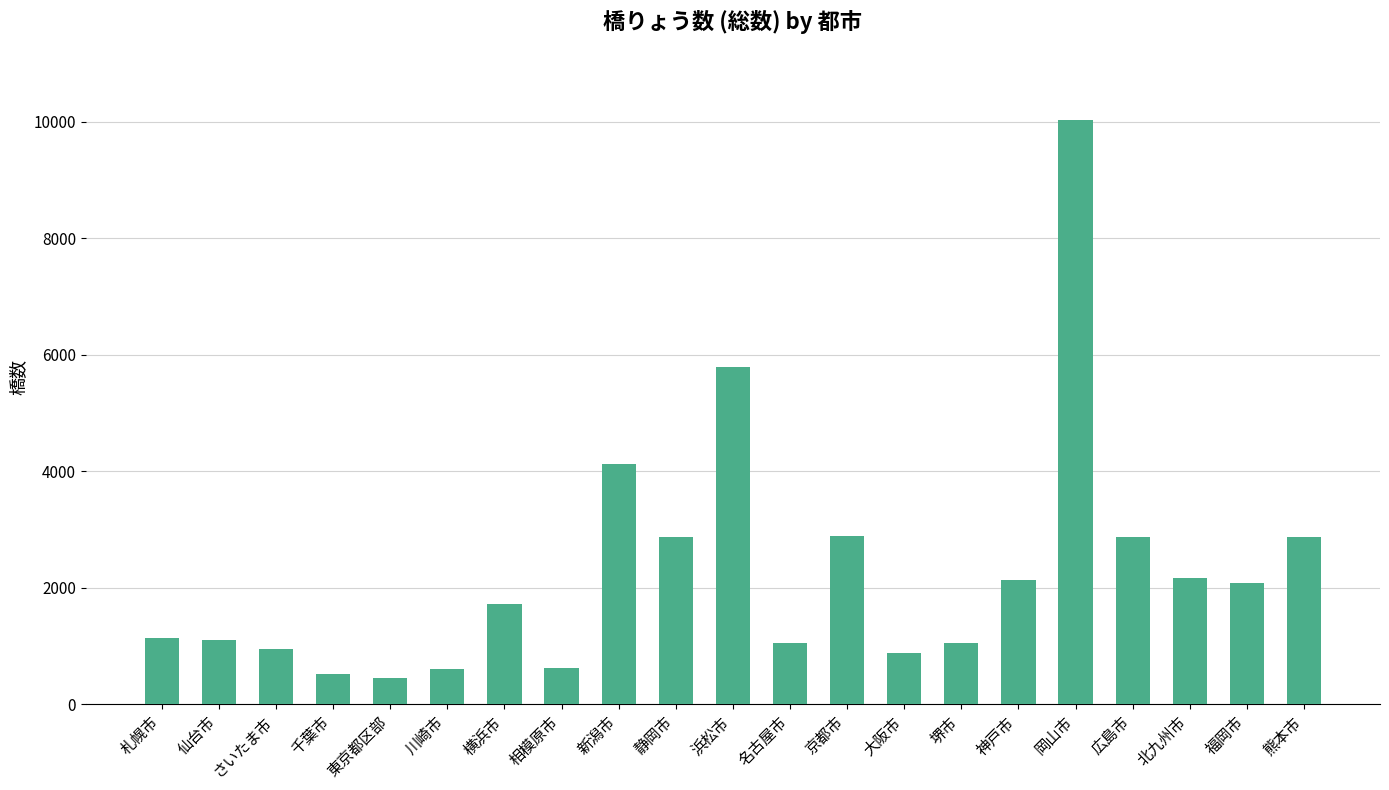

What is the difference between the maximum and minimum values?

9570